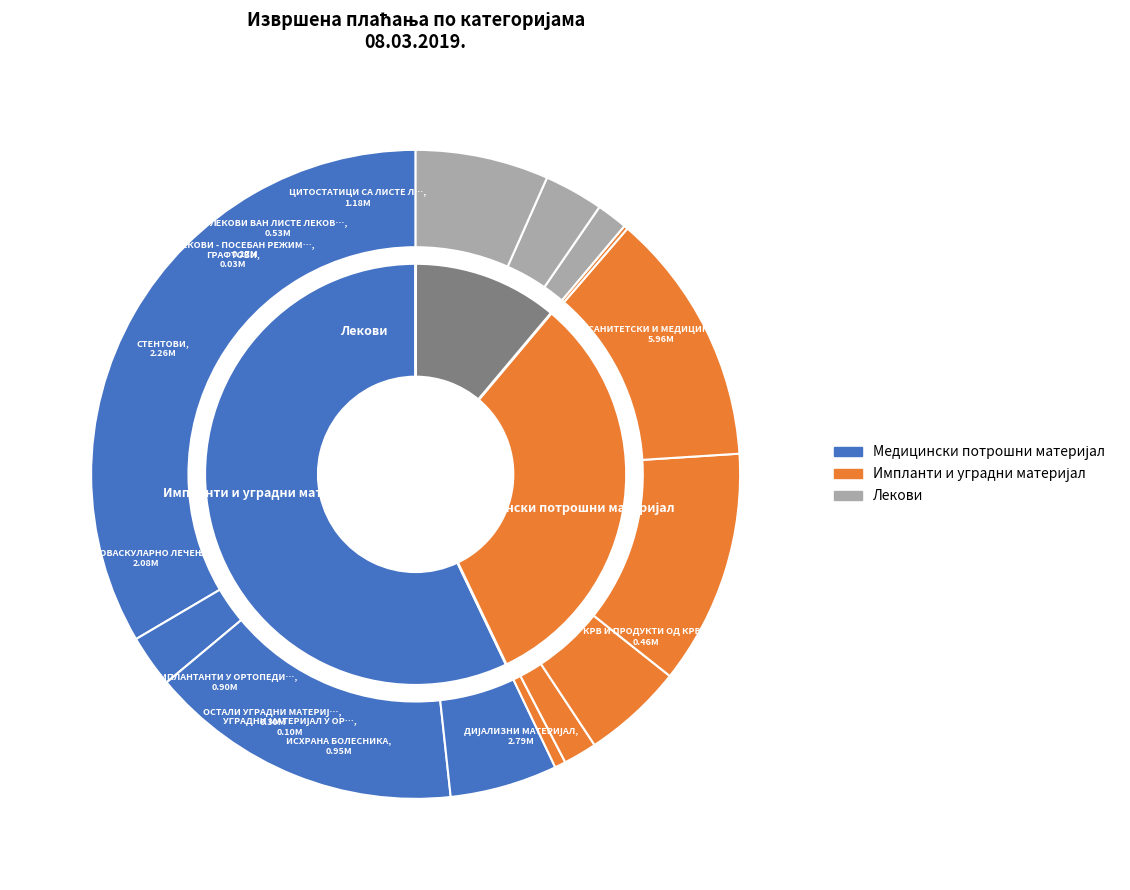

What is the largest slice in the pie chart?

САНИТЕТСКИ И МЕДИЦИНСКИ ПОТРОШНИ МАТЕРИЈАЛ